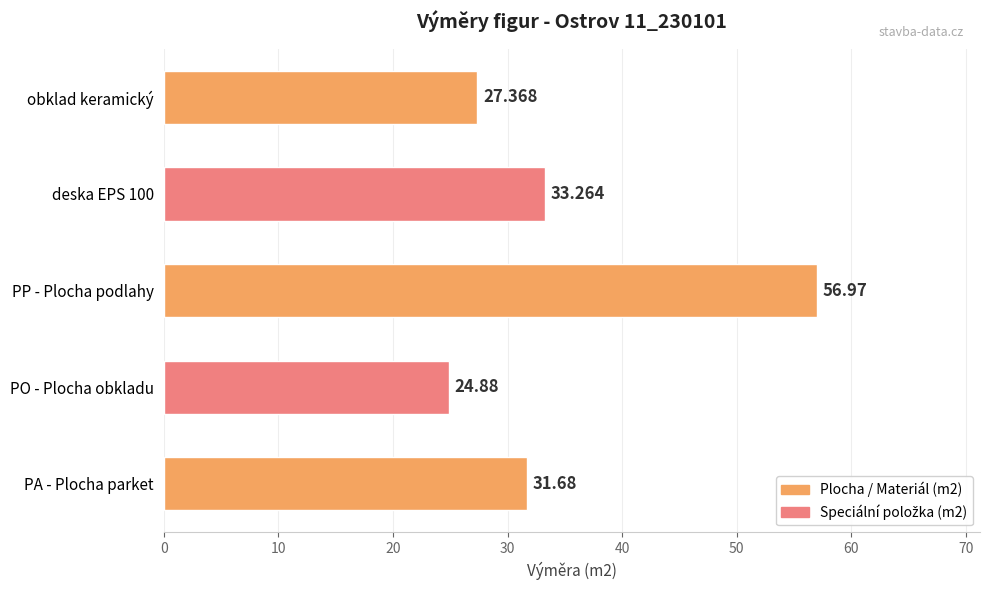

Which has a higher value, PA - Plocha parket or PP - Plocha podlahy?

PP - Plocha podlahy